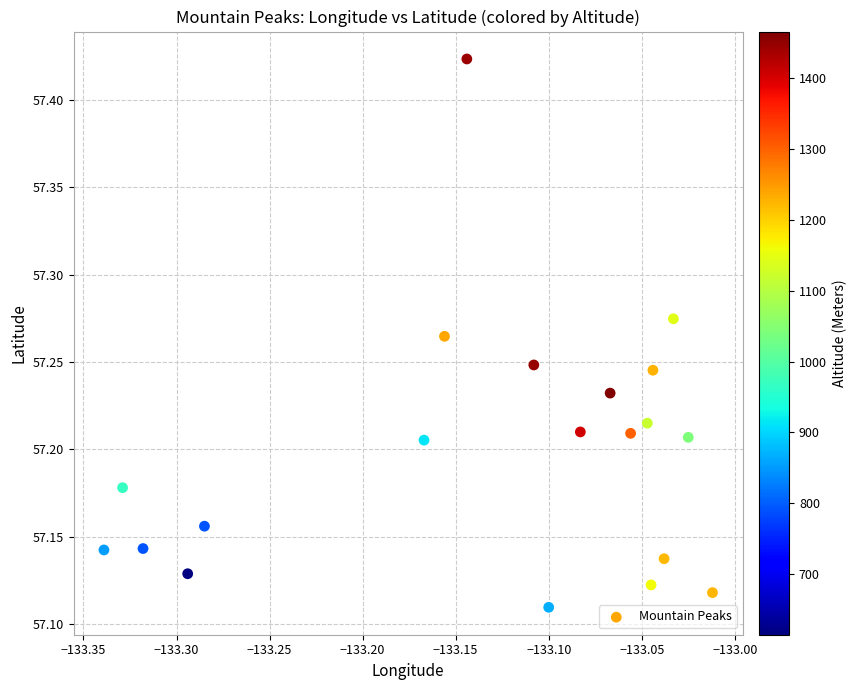

What is the range of X values (max minus min)?

0.3